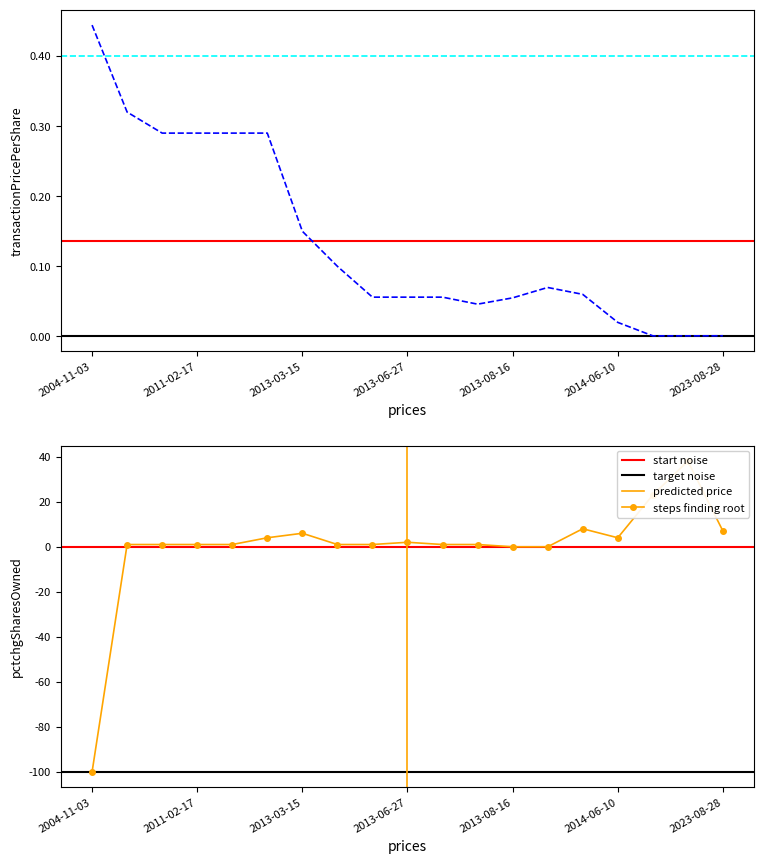

True or false: transactionPricePerShare has a value of 0.0 at 2015-02-25.

False